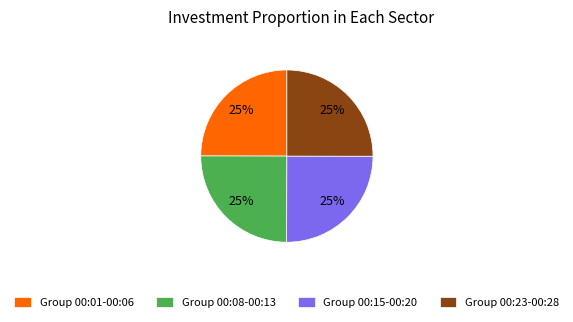

Approximately how many times larger is the value at Group 00:15-00:20 compared to Group 00:23-00:28?

1.0